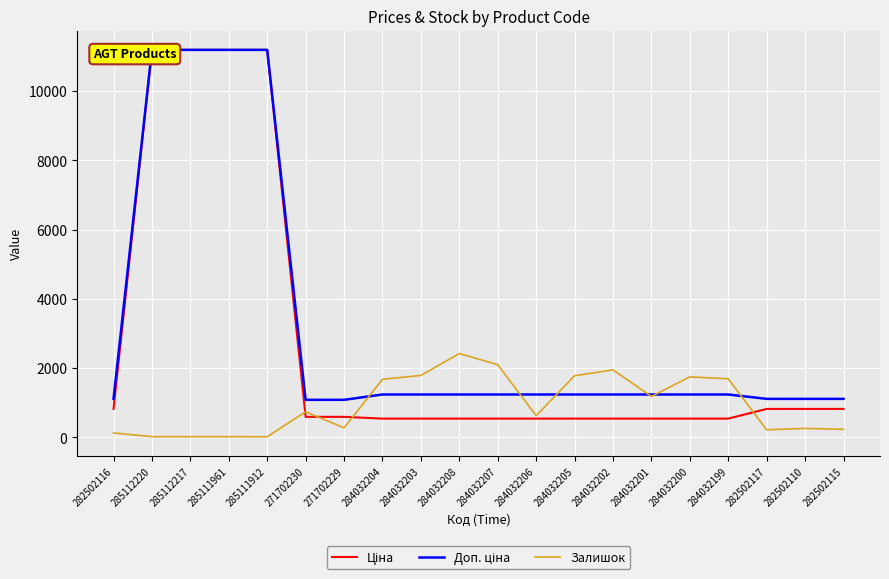

How many series are shown in this chart?

3